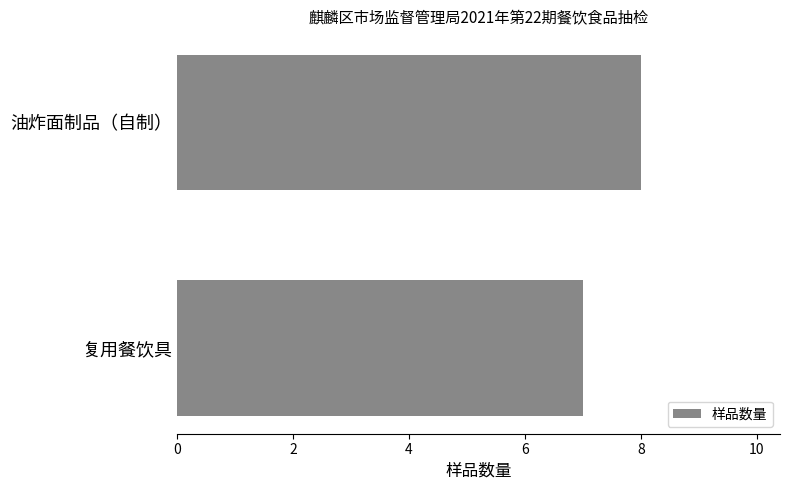

What is the sum of the values at 复用餐饮具 and 油炸面制品（自制）?

15